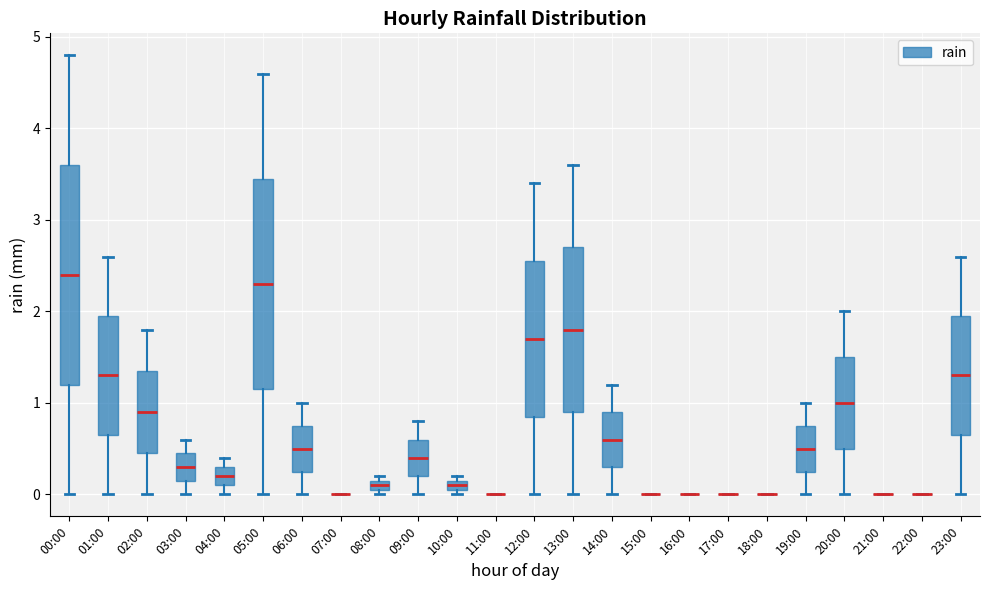

Where does the upper whisker of the box for 00:00 end on the y-axis? The values are not printed on the chart, so give them approximately, as read against the axis.

4.8